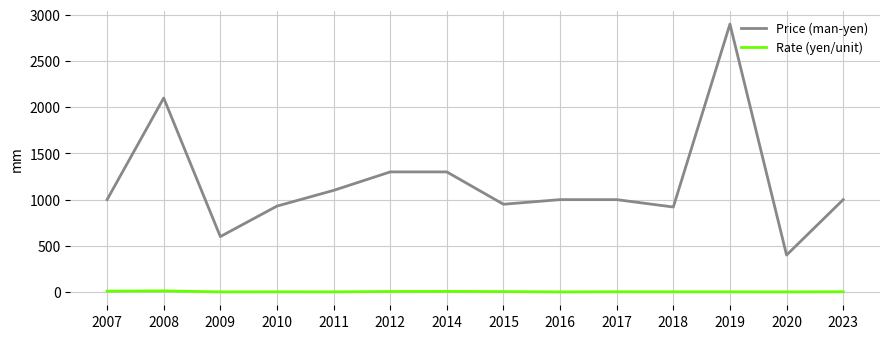

List the series in order of their overall mean, highest first.

Price (man-yen), Rate (yen/unit)